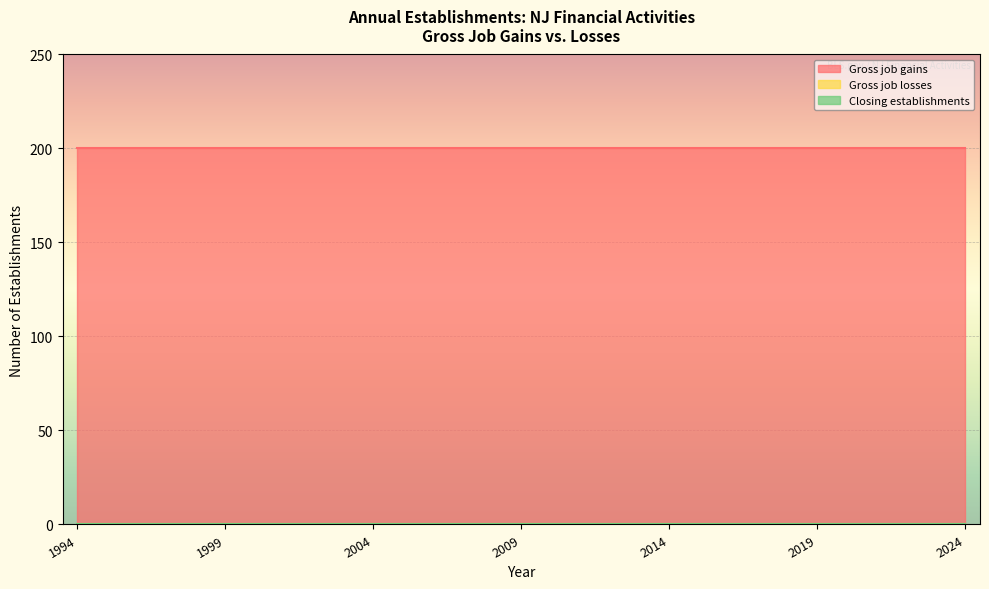

At which category is the sum across all series the highest?

1994